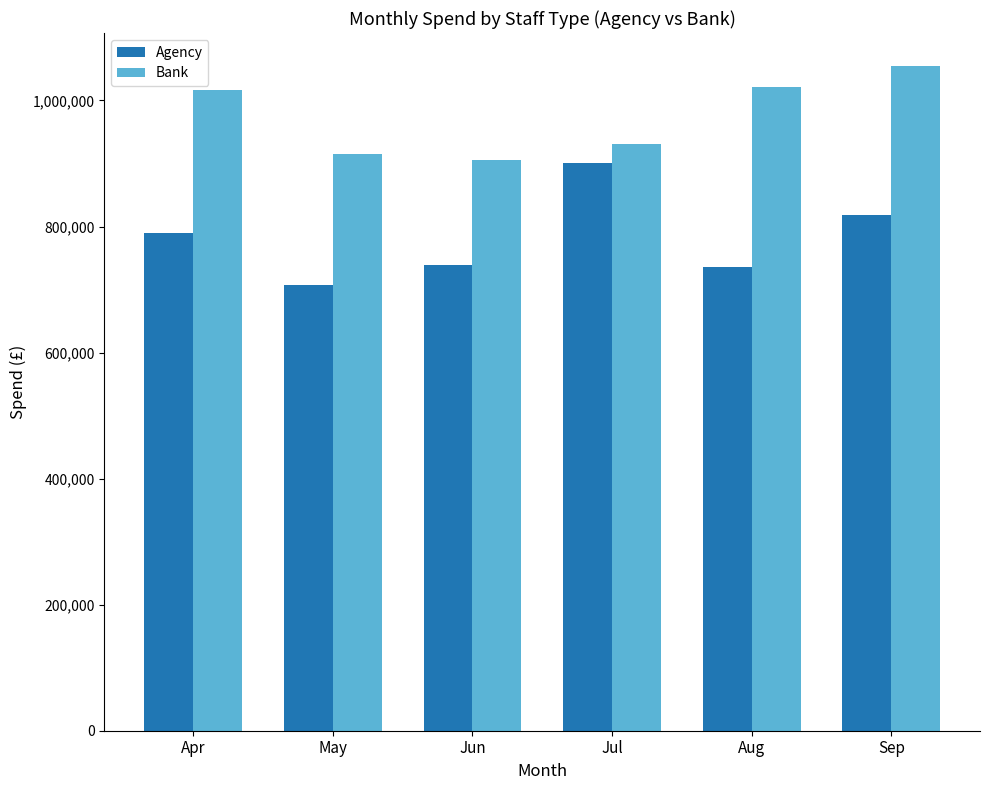

What value does the Agency series have at Aug?

735959.6